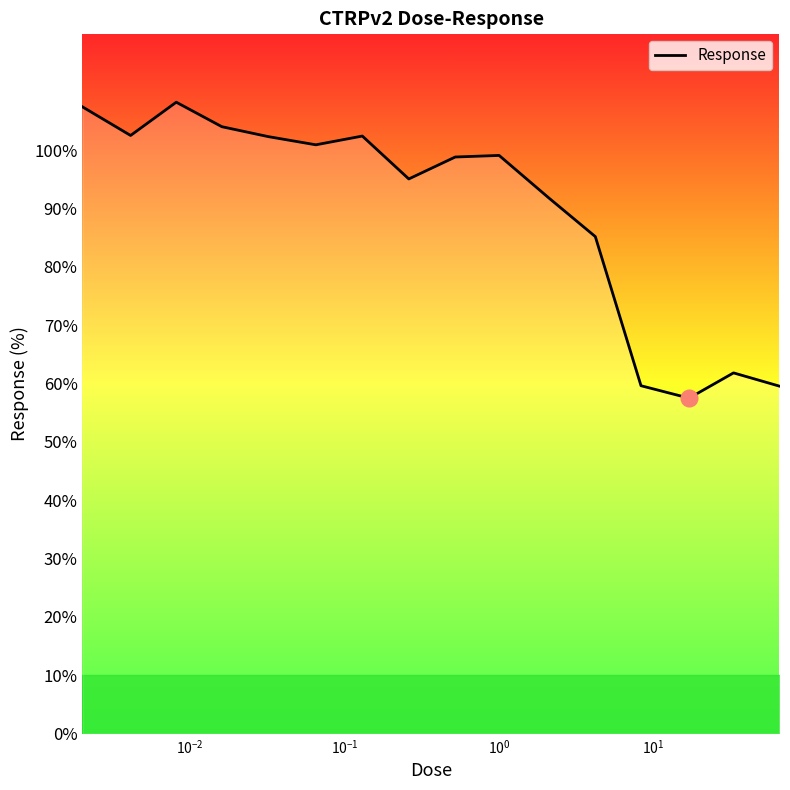

Is this an area chart (filled region under the line)?

No